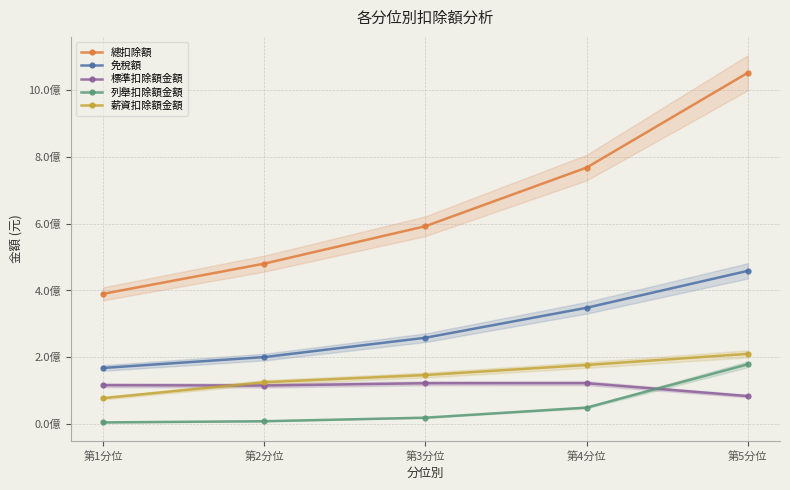

Which series has the largest range (max minus min)?

總扣除額